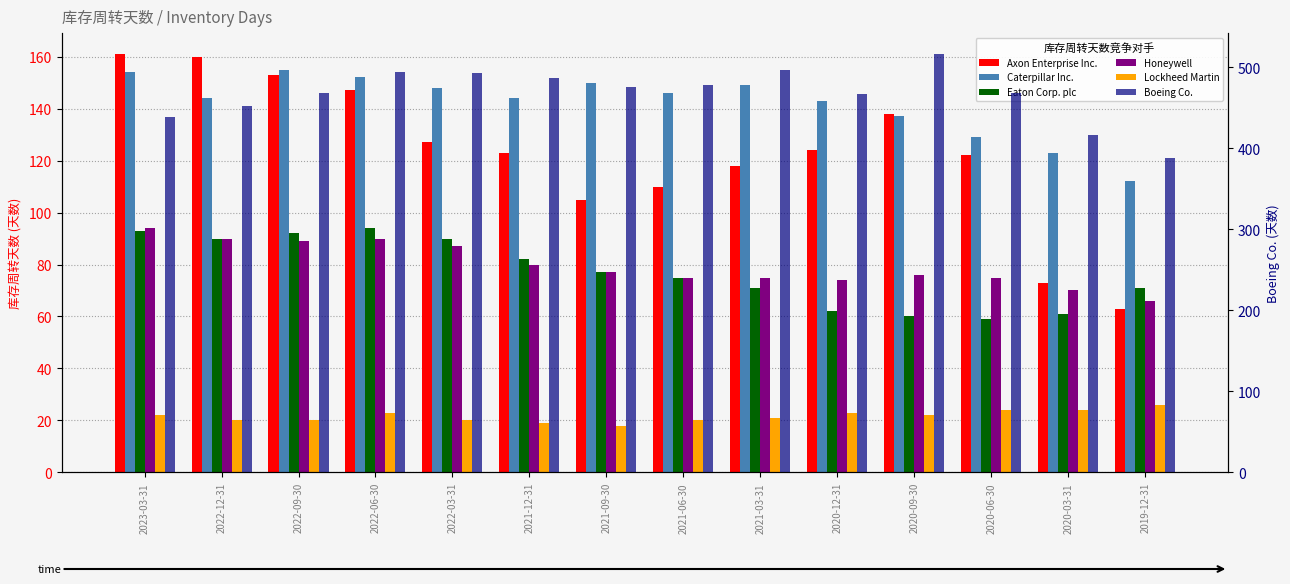

What is the smallest value displayed?

18